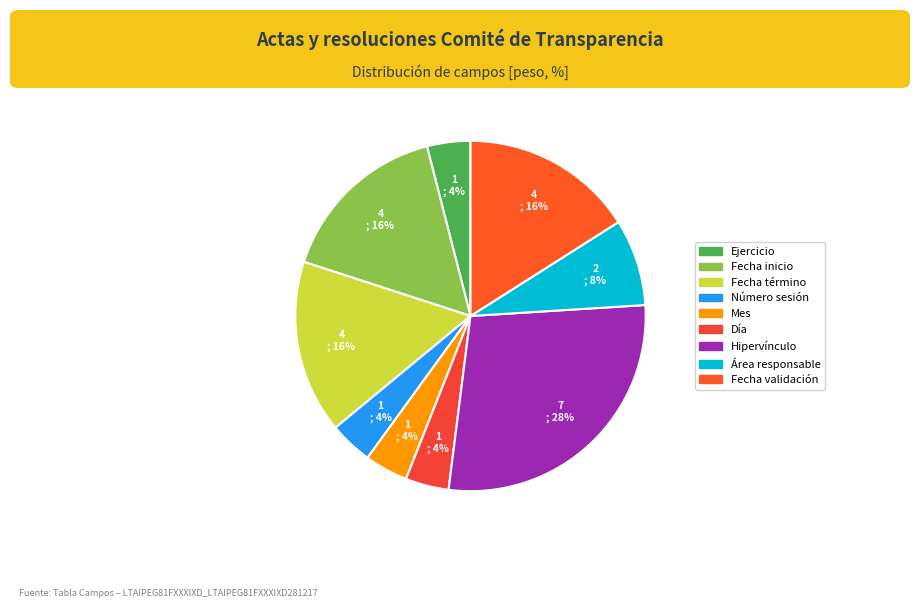

How much of the chart is everything except Fecha término?

84.0%